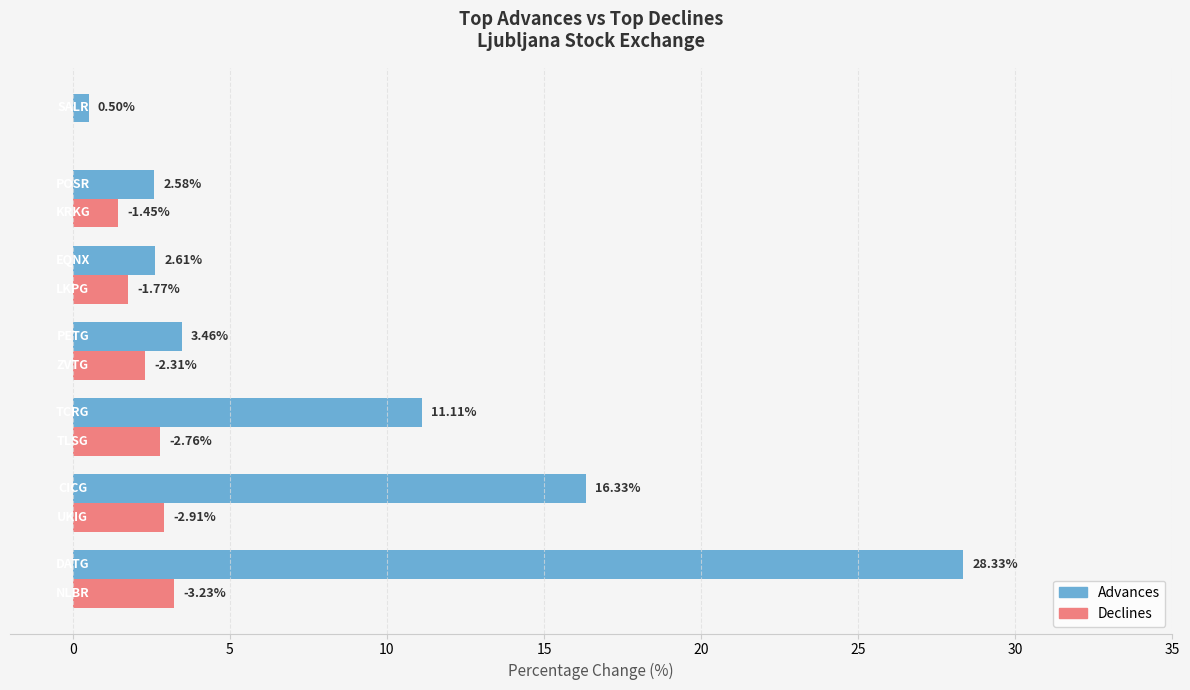

Which series has the largest total across all categories?

Advances